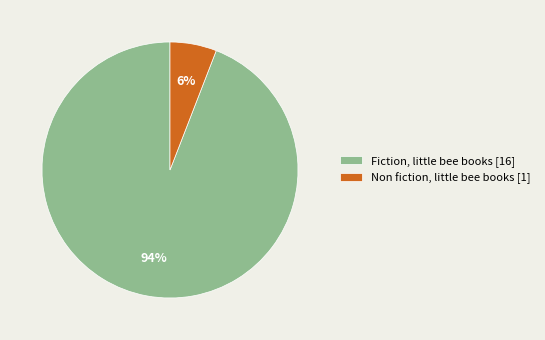

Count the number of slices in the pie.

2